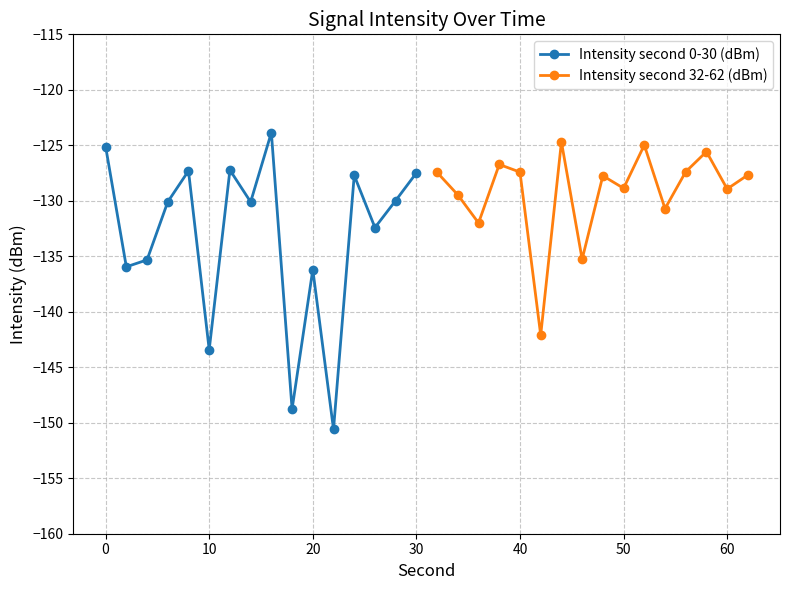

In Intensity second 0-30 (dBm), how many points are higher than both neighbors (excluding endpoints)?

5